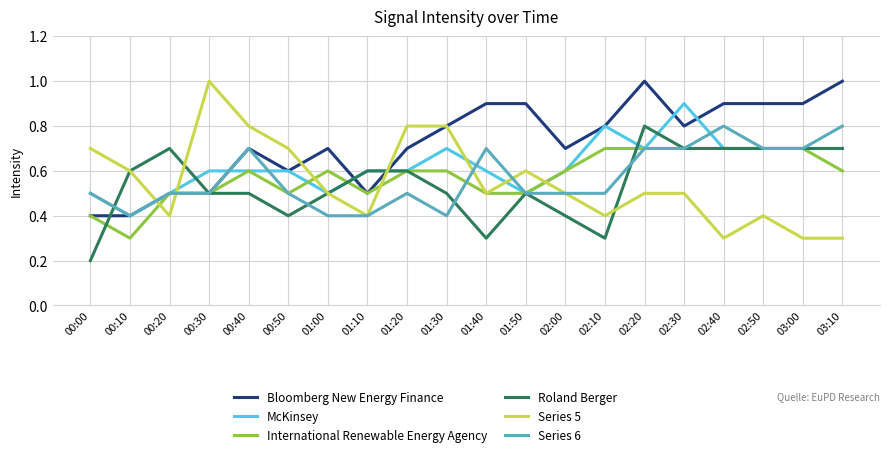

Reading right to left, list all the values displayed in this chart.

Bloomberg New Energy Finance: 1.0	0.9	0.9	0.9	0.8	1.0	0.8	0.7	0.9	0.9	0.8	0.7	0.5	0.7	0.6	0.7	0.5	0.5	0.4	0.4
McKinsey: 0.7	0.7	0.7	0.7	0.9	0.7	0.8	0.6	0.5	0.6	0.7	0.6	0.6	0.5	0.6	0.6	0.6	0.5	0.4	0.5
International Renewable Energy Agency: 0.6	0.7	0.7	0.7	0.7	0.7	0.7	0.6	0.5	0.5	0.6	0.6	0.5	0.6	0.5	0.6	0.5	0.5	0.3	0.4
Roland Berger: 0.7	0.7	0.7	0.7	0.7	0.8	0.3	0.4	0.5	0.3	0.5	0.6	0.6	0.5	0.4	0.5	0.5	0.7	0.6	0.2
Series 5: 0.3	0.3	0.4	0.3	0.5	0.5	0.4	0.5	0.6	0.5	0.8	0.8	0.4	0.5	0.7	0.8	1.0	0.4	0.6	0.7
Series 6: 0.8	0.7	0.7	0.8	0.7	0.7	0.5	0.5	0.5	0.7	0.4	0.5	0.4	0.4	0.5	0.7	0.5	0.5	0.4	0.5